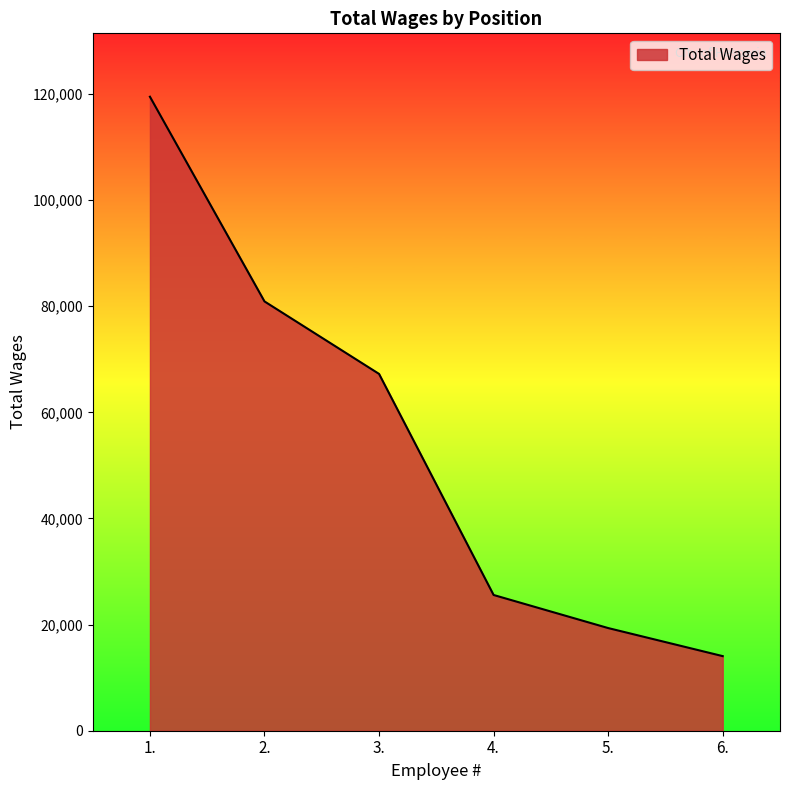

Approximately how many times larger is the value at 5. compared to 4.?

0.8